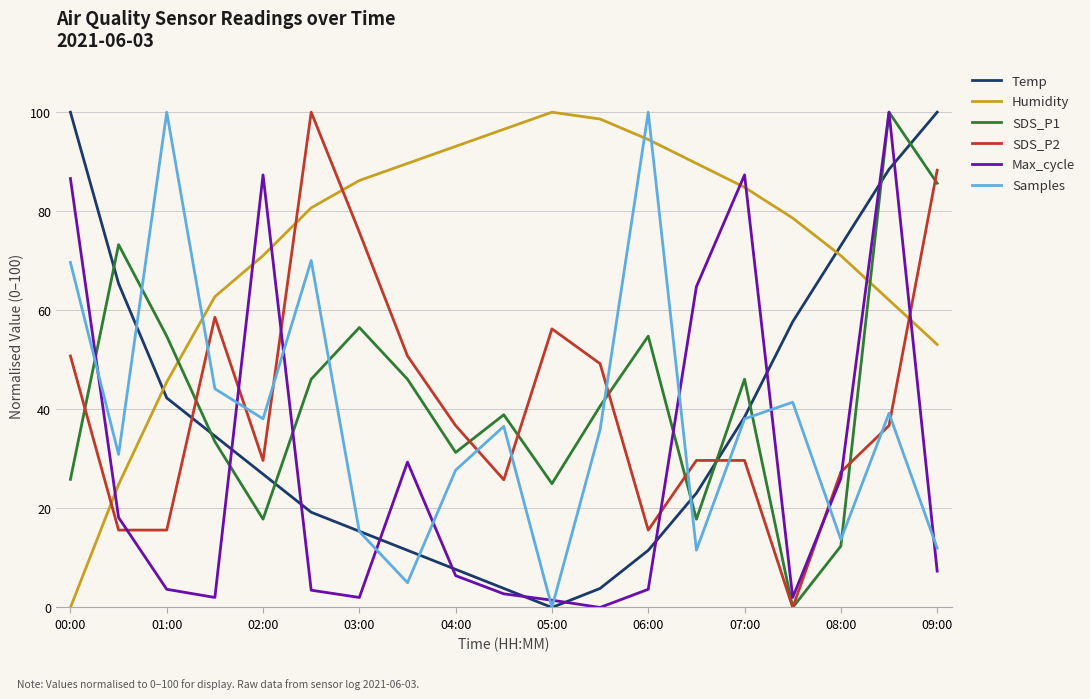

True or false: SDS_P1 and SDS_P2 cross at least once.

True